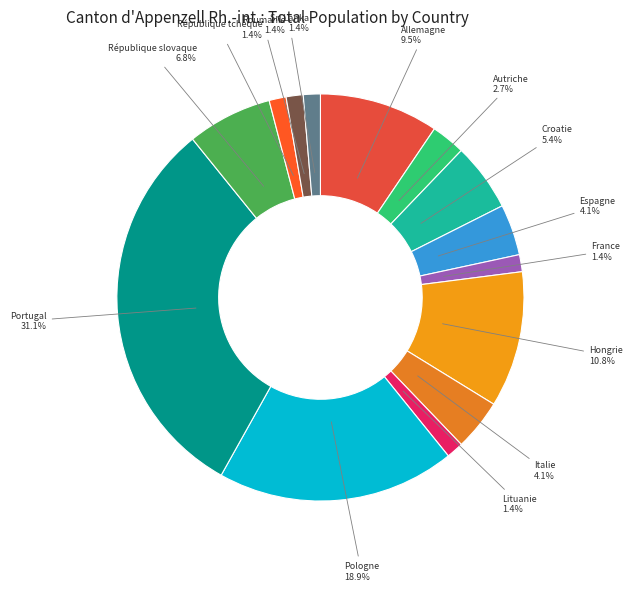

Rank the categories by value from highest to lowest.

Portugal, Pologne, Hongrie, Allemagne, République slovaque, Croatie, Espagne, Italie, Autriche, France, Lituanie, République tchèque, Roumanie, Sri Lanka